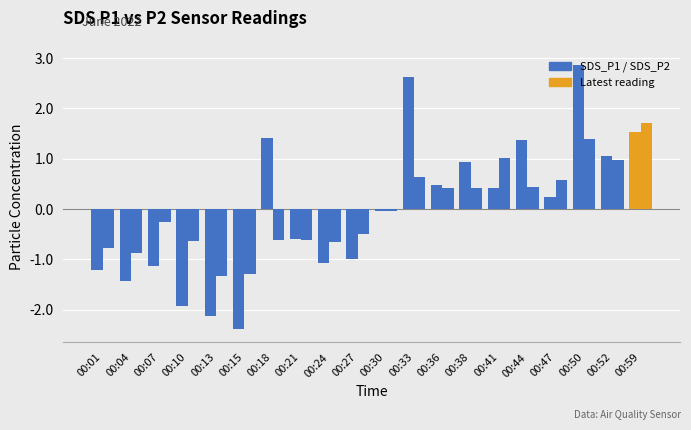

Reading right to left, transcribe all the data shown in this chart.

SDS_P1: 00:59=1.5	00:52=1.1	00:50=2.9	00:47=0.2	00:44=1.4	00:41=0.4	00:38=0.9	00:36=0.5	00:33=2.6	00:30=-0.0	00:27=-1.0	00:24=-1.1	00:21=-0.6	00:18=1.4	00:15=-2.4	00:13=-2.1	00:10=-1.9	00:07=-1.1	00:04=-1.4	00:01=-1.2
SDS_P2: 00:59=1.7	00:52=1.0	00:50=1.4	00:47=0.6	00:44=0.4	00:41=1.0	00:38=0.4	00:36=0.4	00:33=0.6	00:30=-0.0	00:27=-0.5	00:24=-0.7	00:21=-0.6	00:18=-0.6	00:15=-1.3	00:13=-1.3	00:10=-0.6	00:07=-0.3	00:04=-0.9	00:01=-0.8